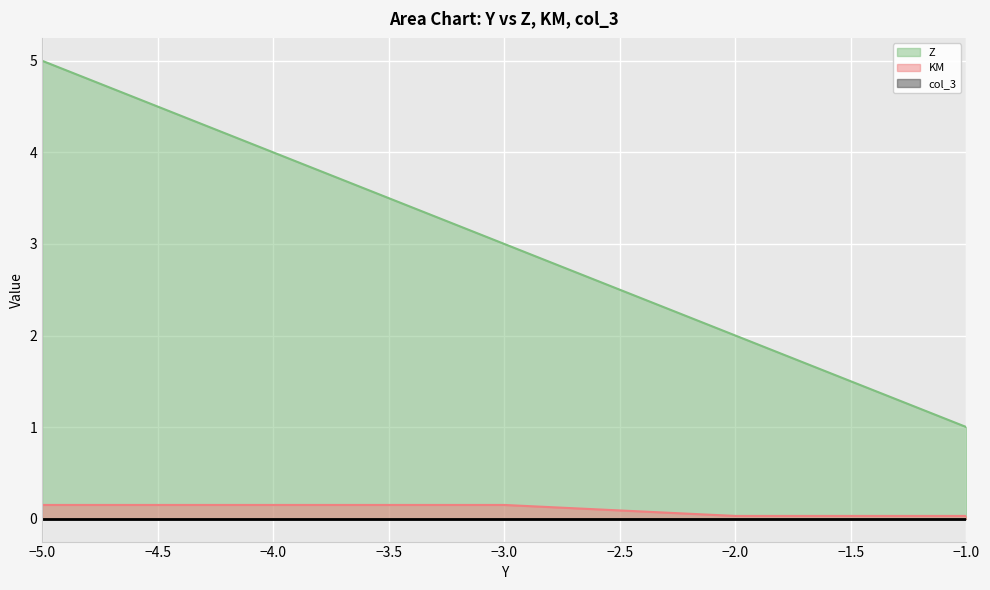

Is the value of Z at -5.0 greater than the value of KM at -5.0?

Yes